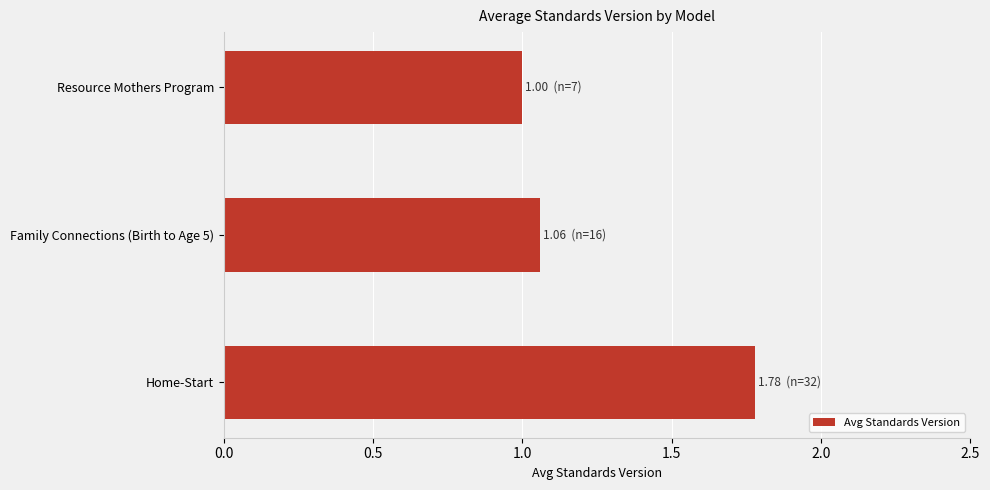

Does the chart contain any negative values?

No